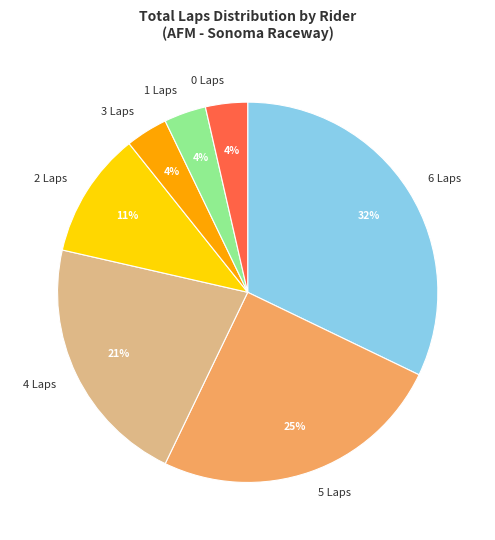

Is the sum of 3 Laps and 2 Laps greater than half?

No